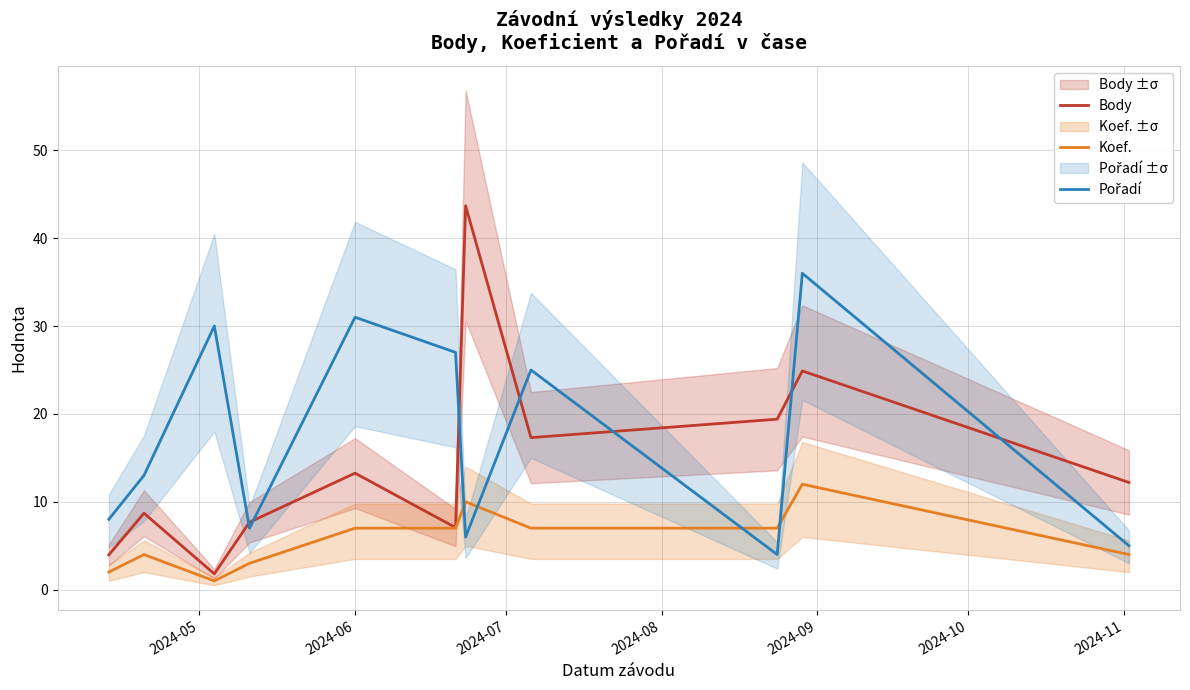

How many distinct data groups are displayed?

3